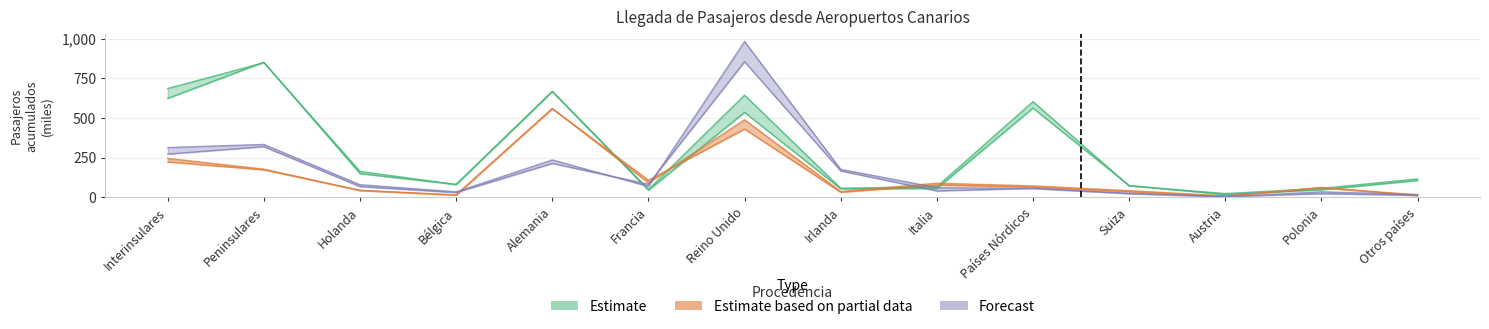

What is the label of the 5th point from the left?

Alemania